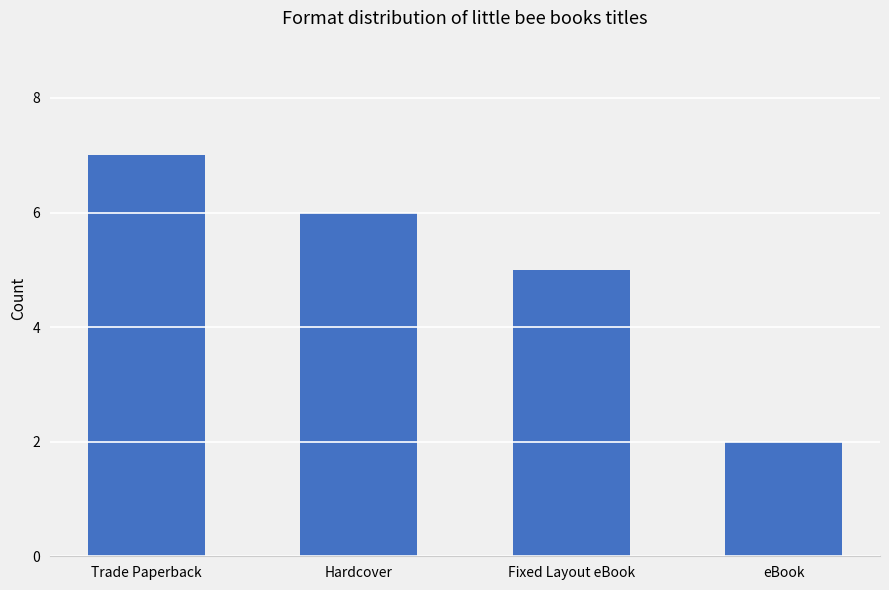

Read the value at eBook.

2